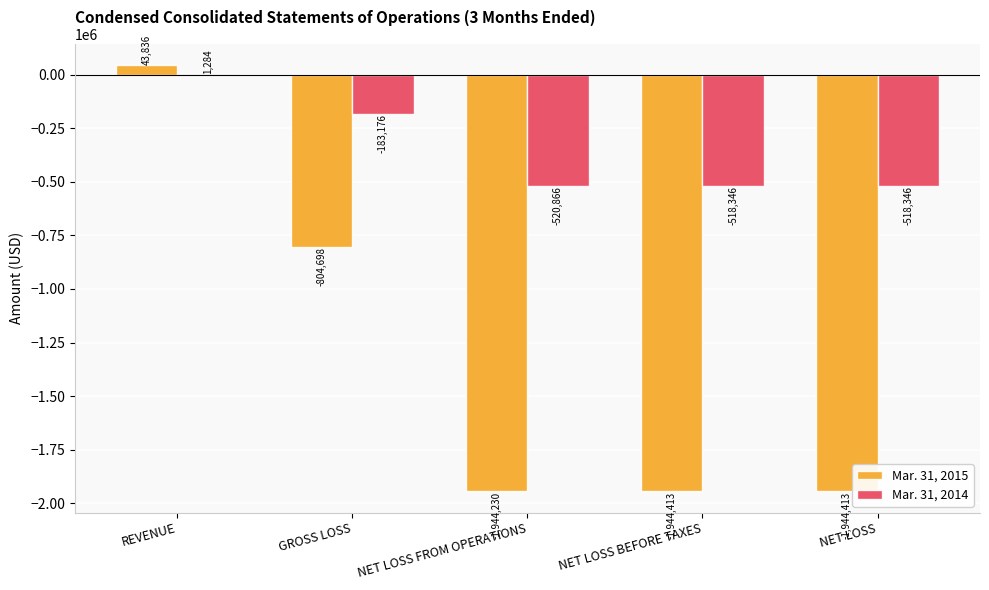

Which series has the largest total across all categories?

Mar. 31, 2014